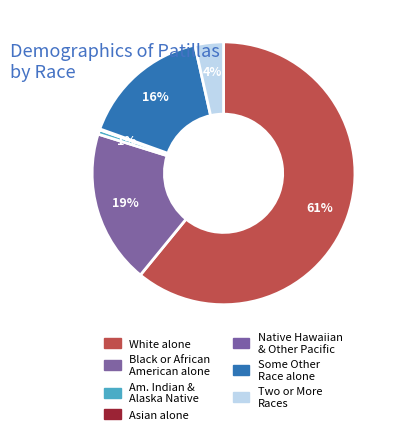

Is White alone the majority of the pie?

Yes